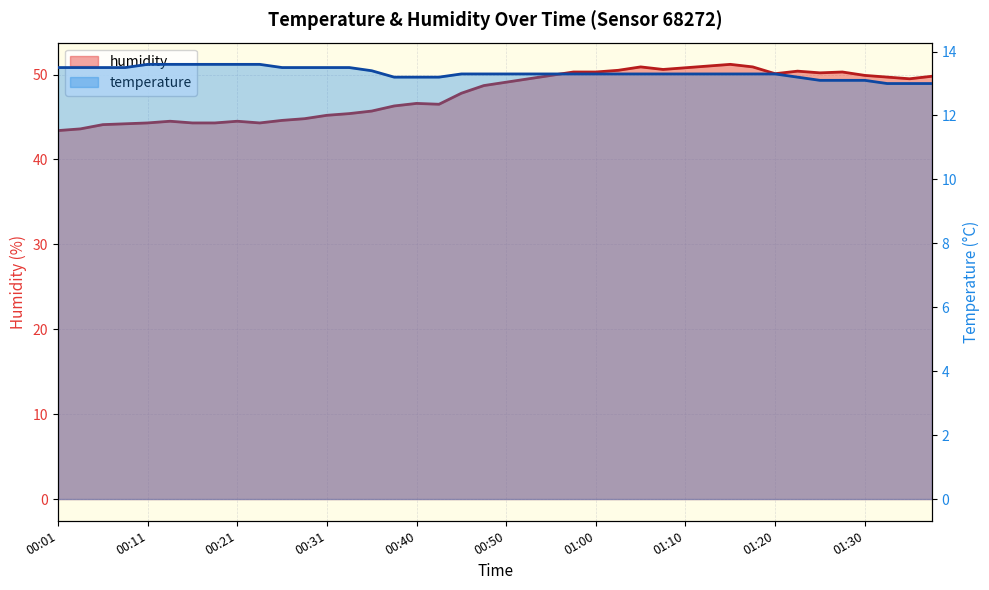

True or false: humidity and temperature intersect in this chart.

False